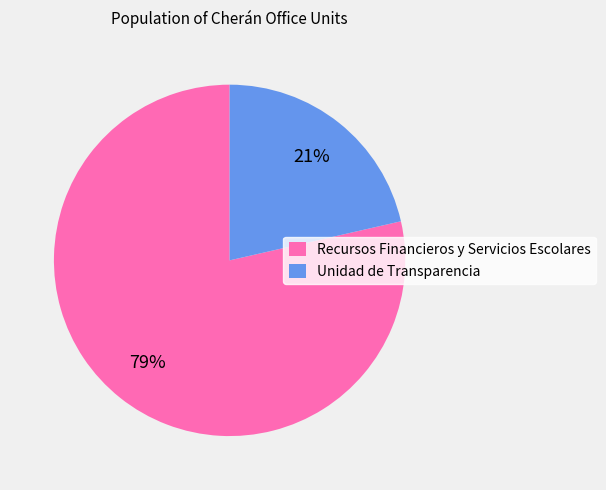

Rank the categories by value from lowest to highest.

Unidad de Transparencia, Recursos Financieros y Servicios Escolares